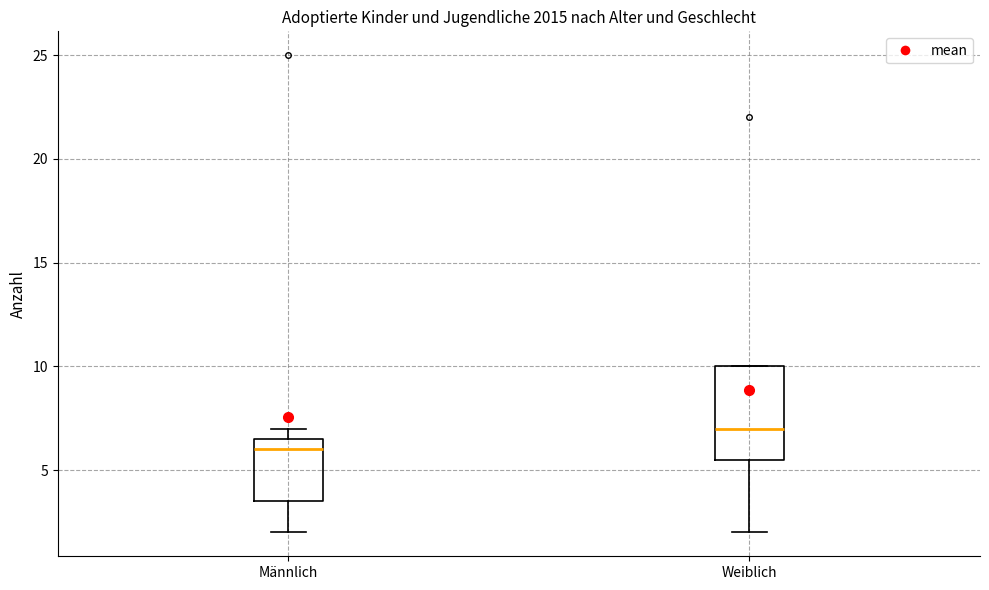

Which box is the tallest, from its lower edge to its upper edge?

Weiblich